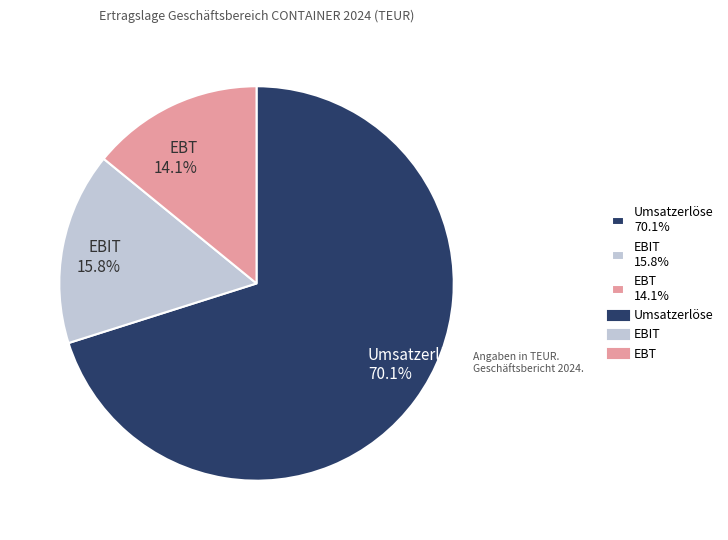

Do Umsatzerlöse and EBT together represent more than half of the pie?

Yes